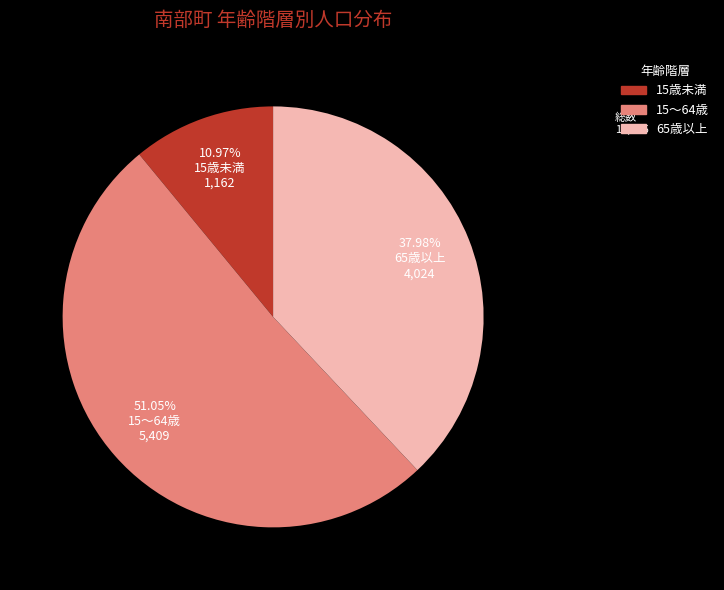

What is the ratio of the value at 15～64歳 to the value at 15歳未満?

4.7